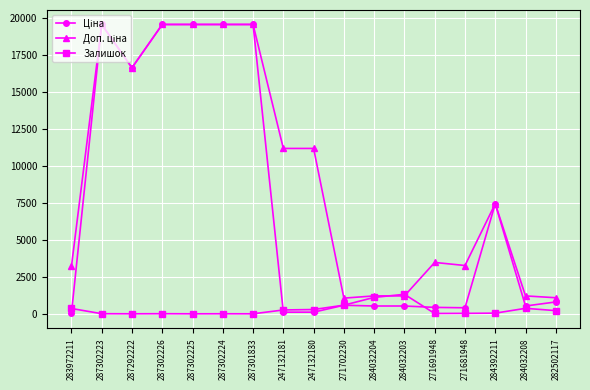

The Залишок series shows 7.0 at 287302226. True or false?

True